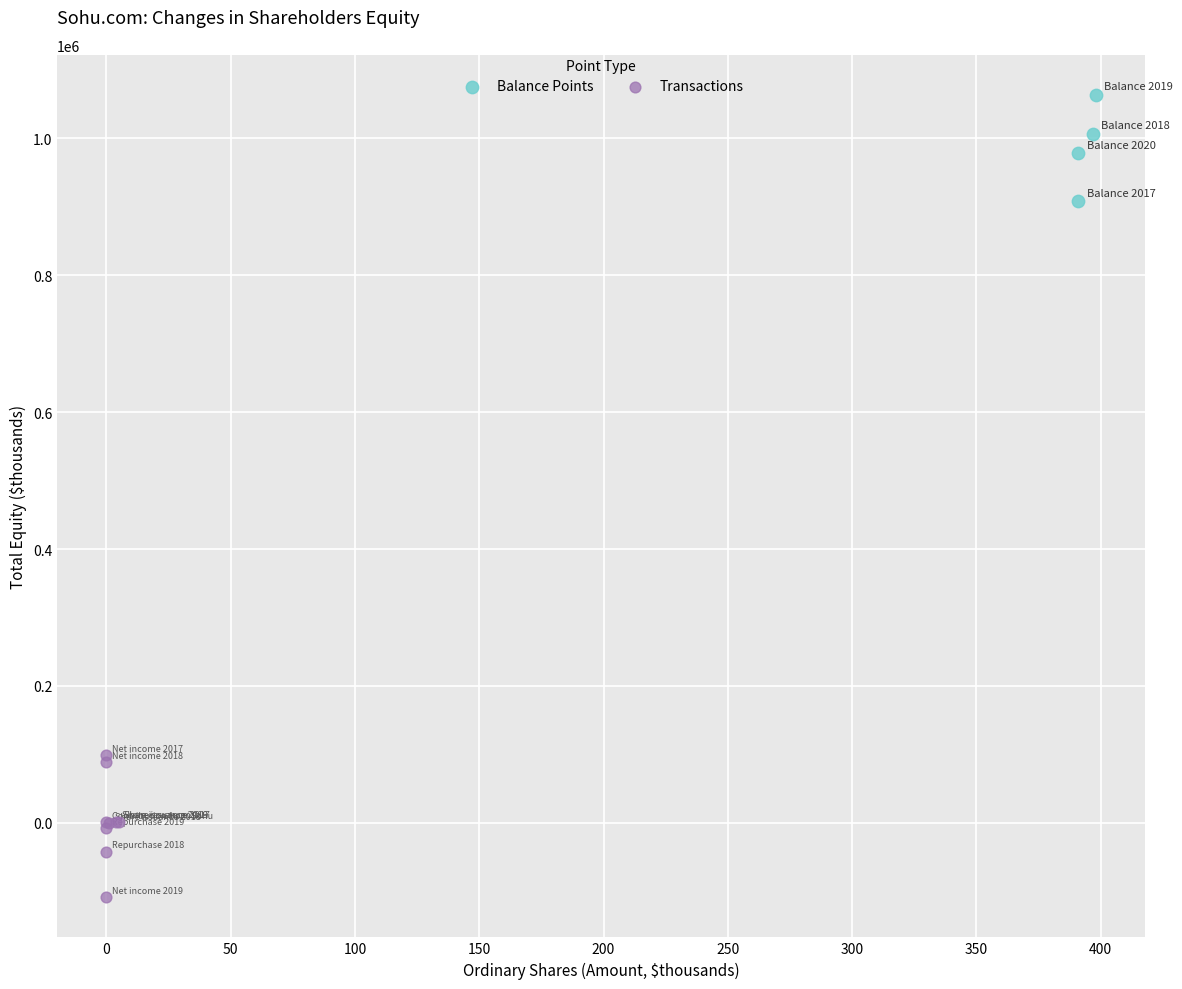

Which series has the largest Y range (max minus min)?

Transactions